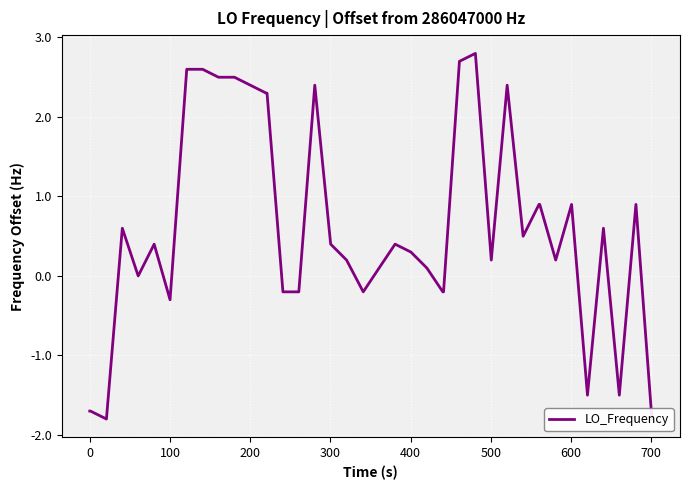

Is this an area chart (filled region under the line)?

No